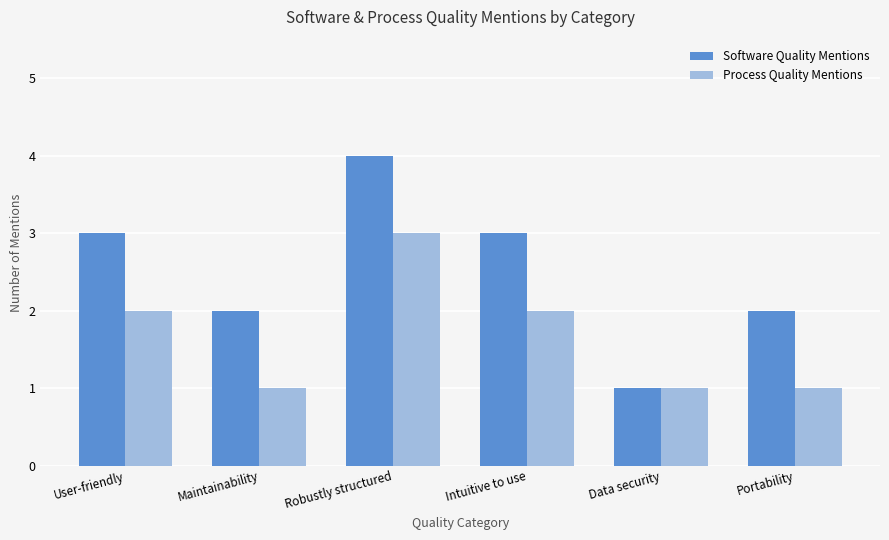

At which category does the chart reach its peak across all series?

Robustly structured